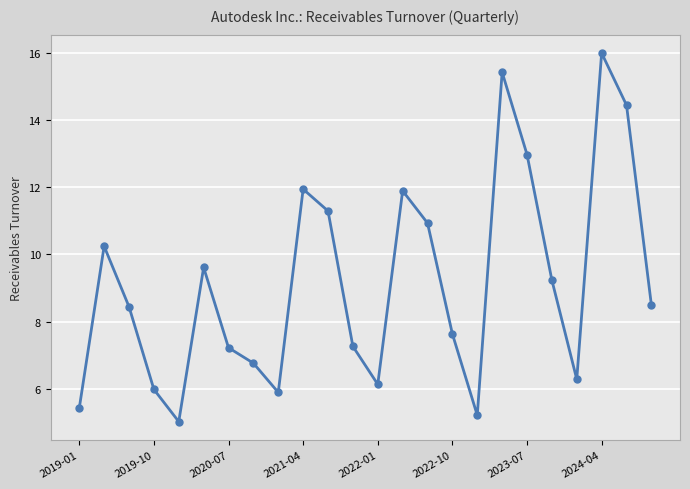

What is the value of the 3rd point from the left?

8.4